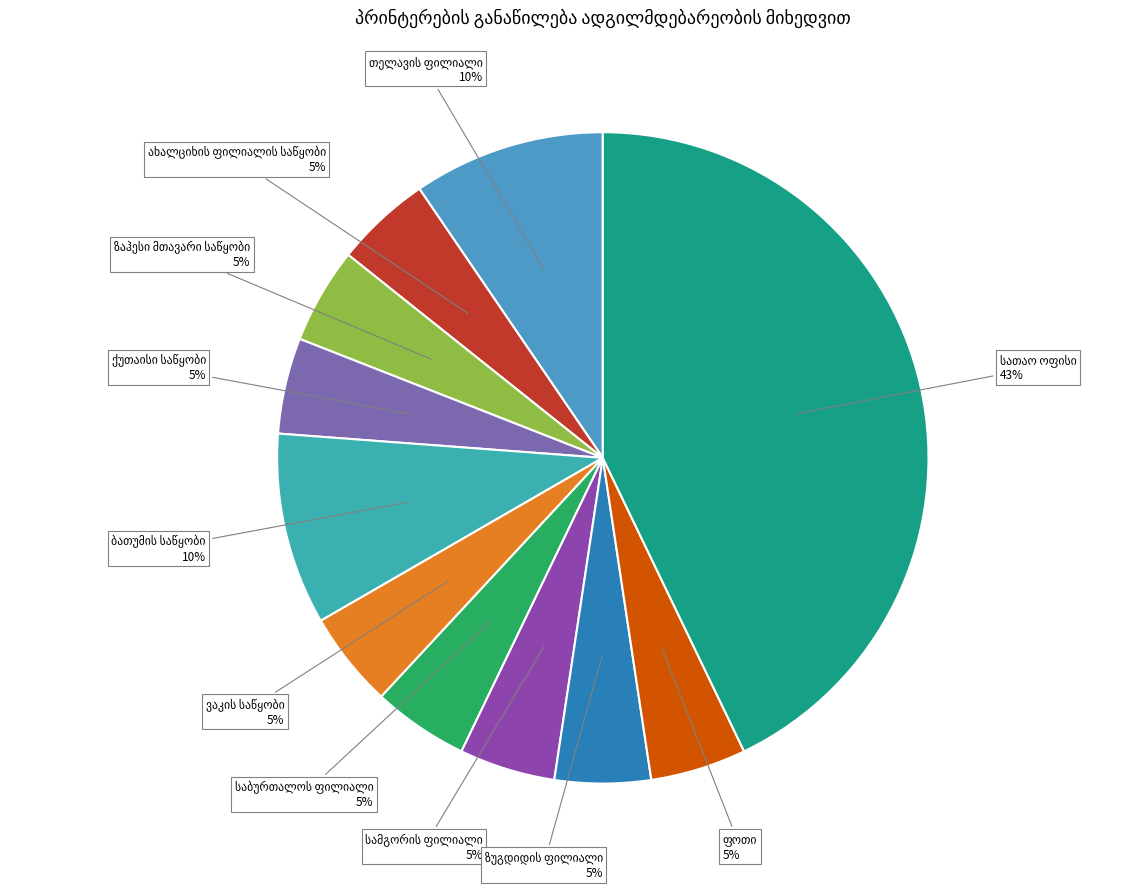

To the nearest percent, what is the average slice percentage?

9%